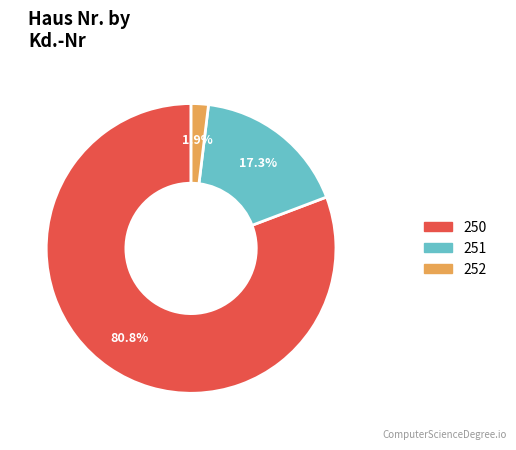

Between 250 and 252, which is larger?

250